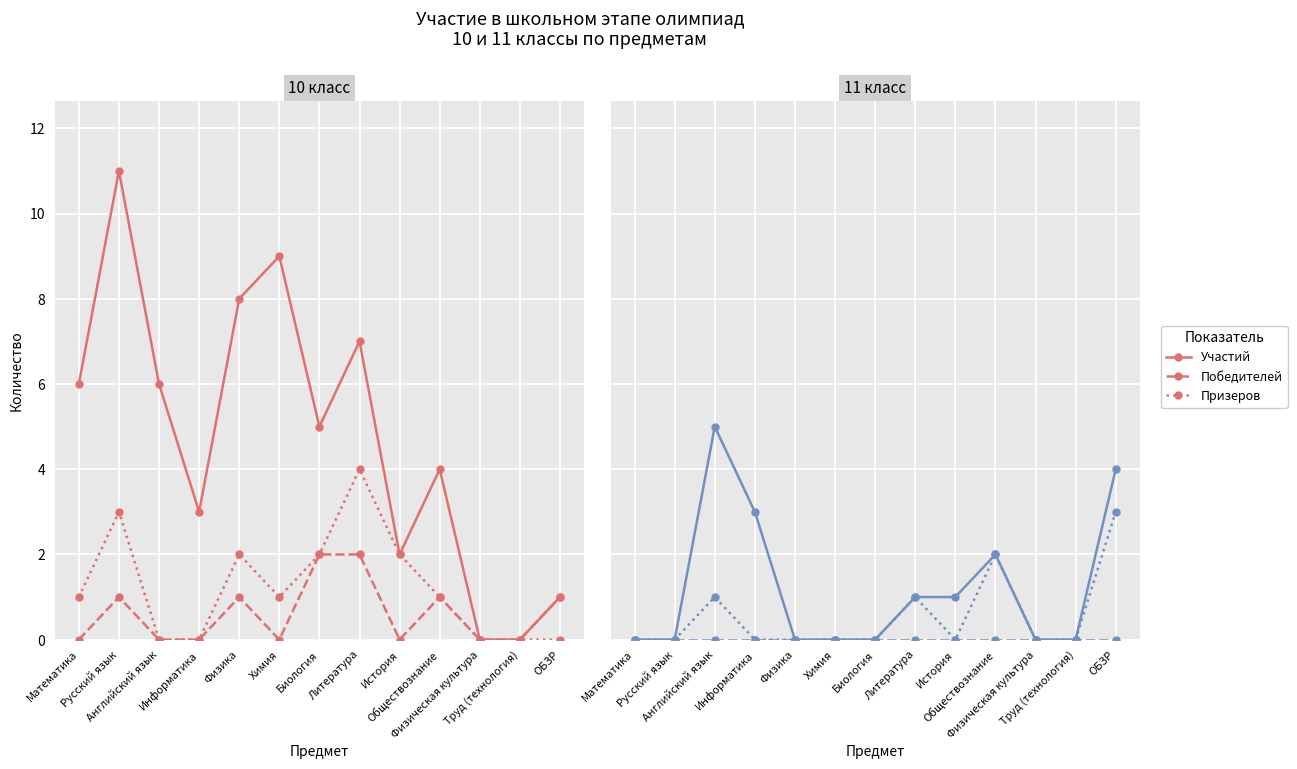

True or false: Участий and Победителей intersect in this chart.

False